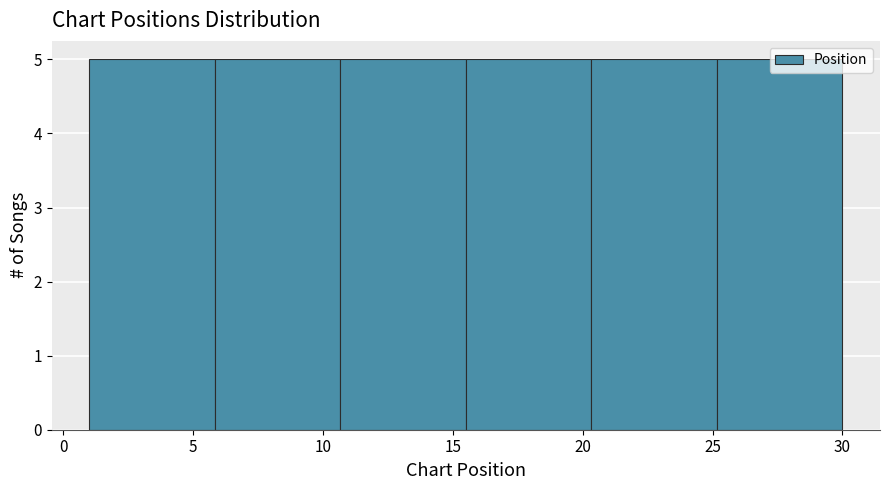

Reading left to right, transcribe this chart: for each bar, give the range it covers on the x-axis and its height. Neither the bar edges nor the heights are printed on the chart, so give them approximately, as read against the axes.

1.0 to 6.0: 5
6.0 to 10.5: 5
10.5 to 15.5: 5
15.5 to 20.5: 5
20.5 to 25.0: 5
25.0 to 30.0: 5